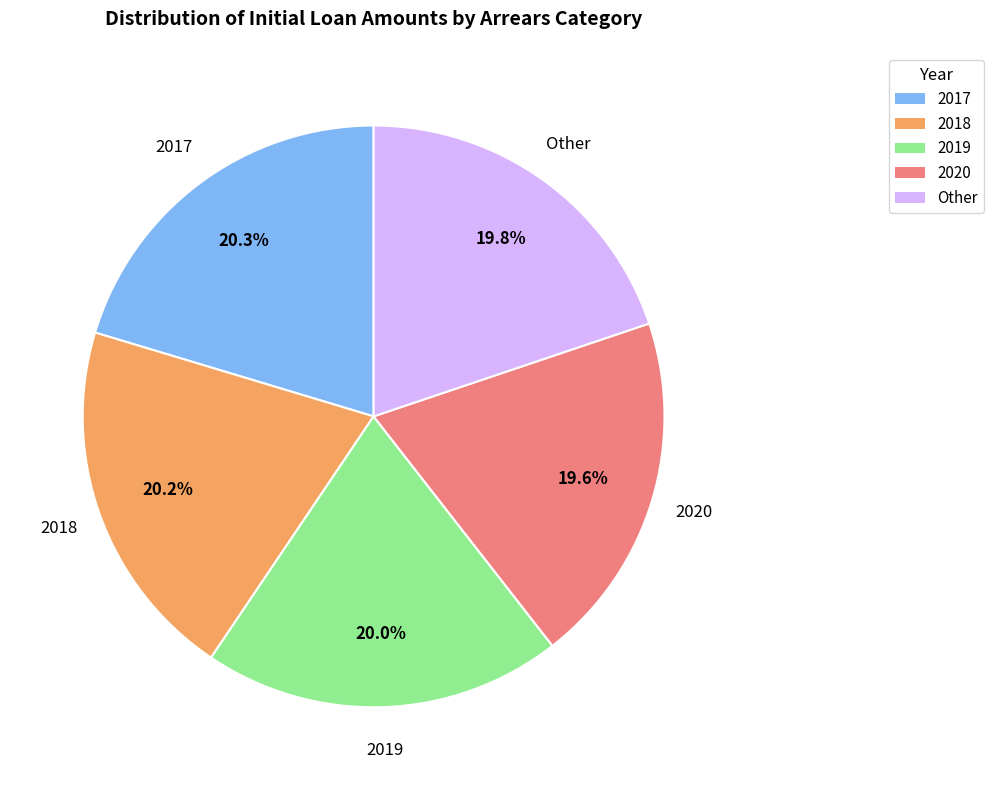

Is there any slice that represents more than half of the pie?

No